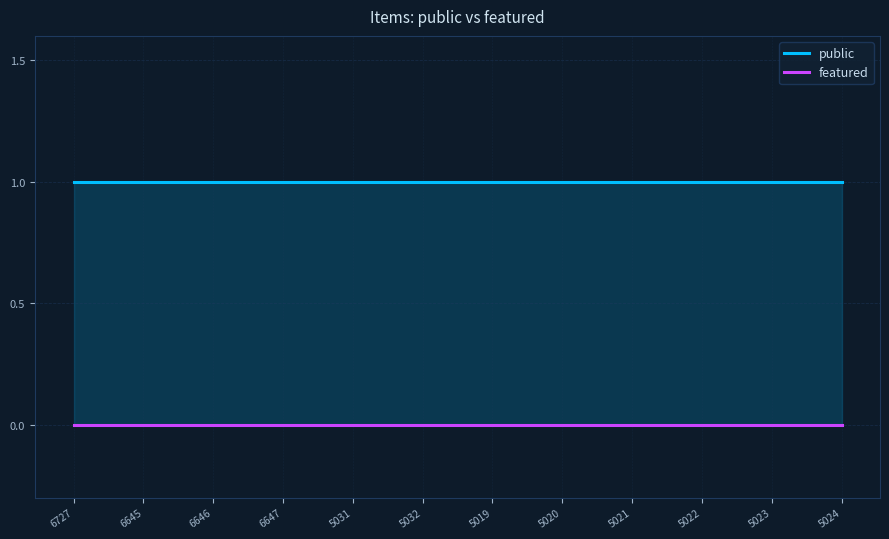

Is it true that public equals 1 at 5022?

True